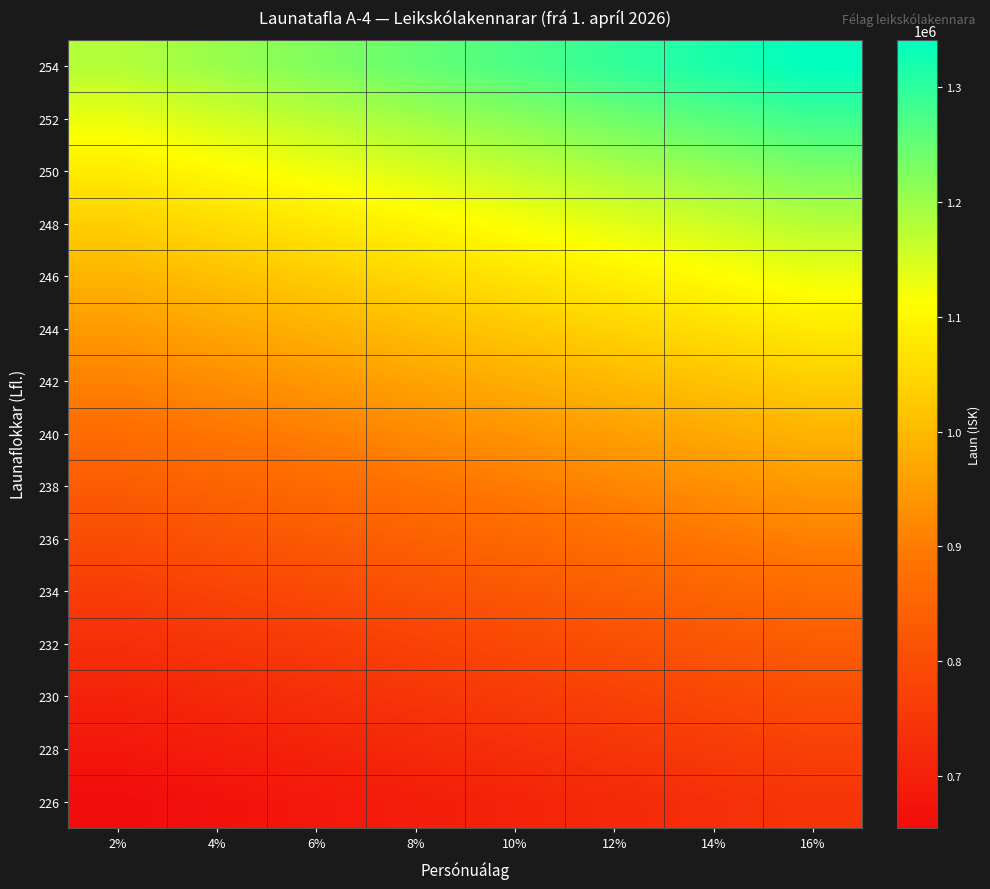

At which category does the chart reach its peak across all series?

16%